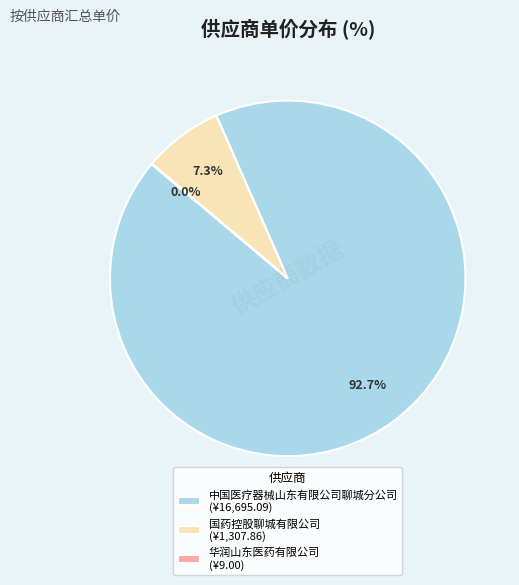

What percentage is NOT represented by 国药控股聊城有限公司 (¥1,307.86)?

92.7%